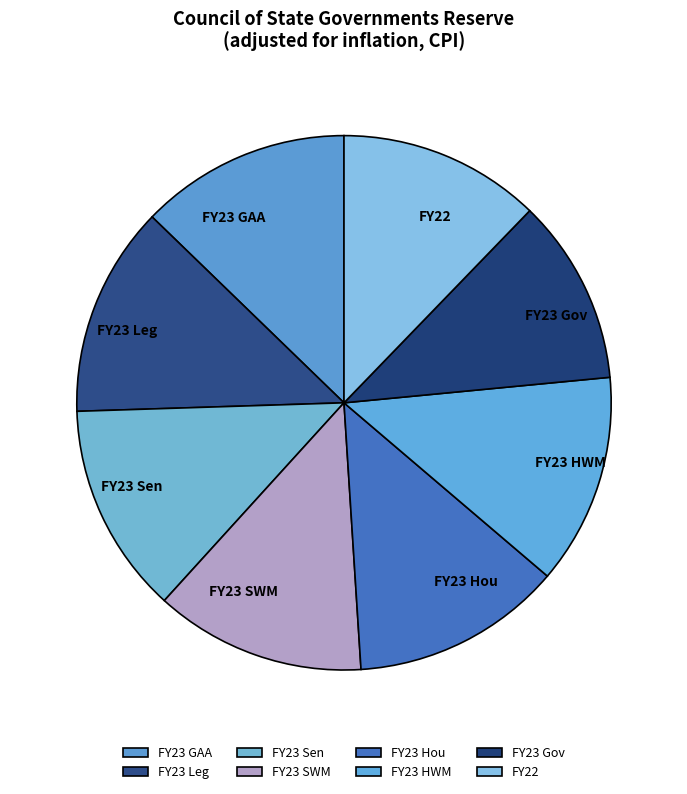

Which slice is the smallest?

FY23 Gov